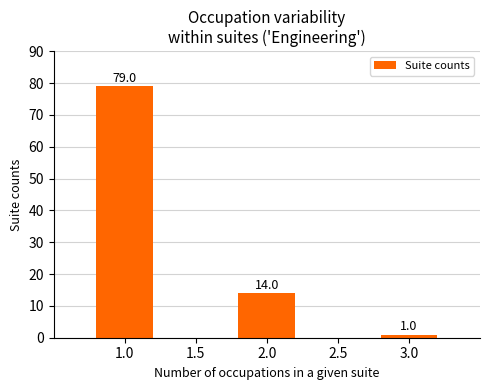

Between 2.0 and 1.0, which is larger?

1.0